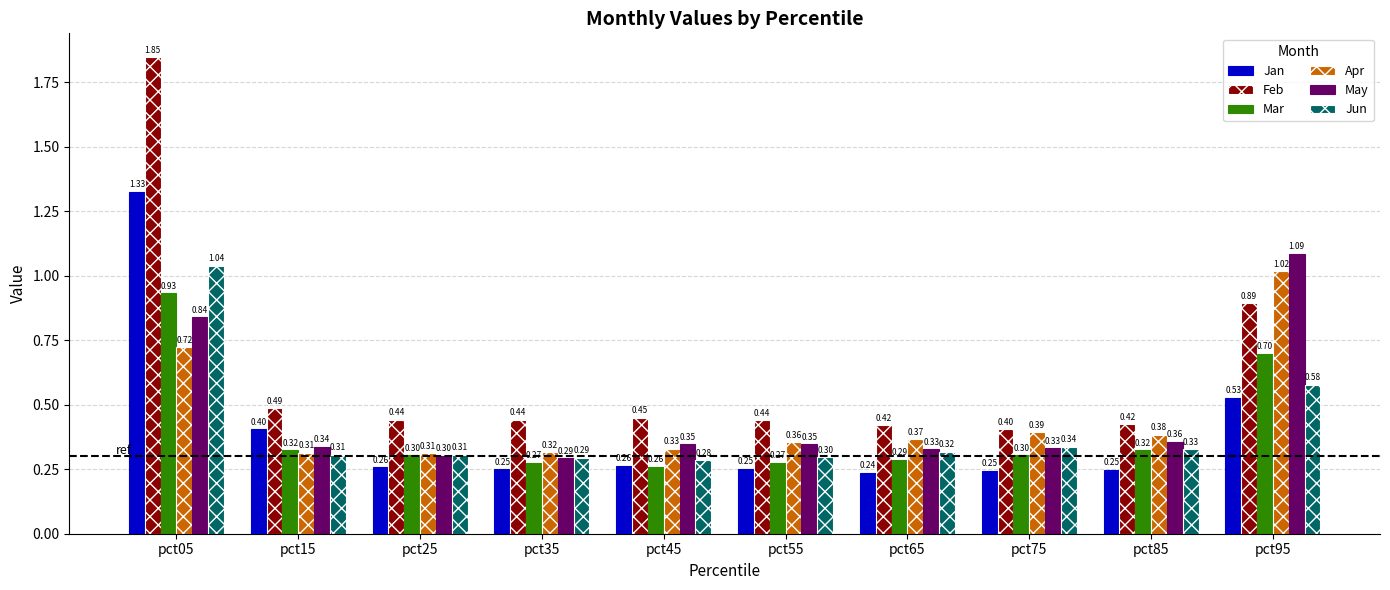

How many groups of bars are there?

10